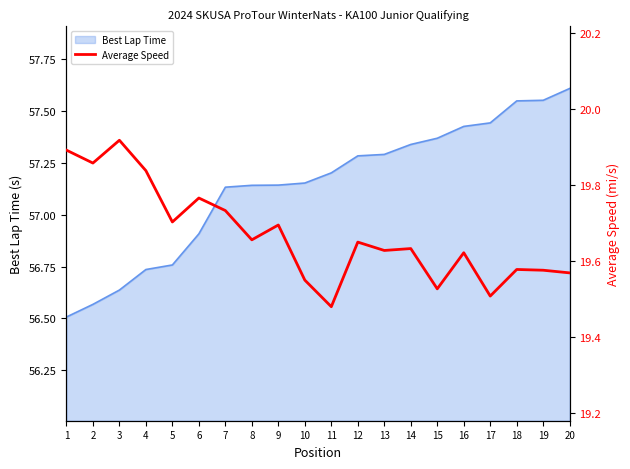

Is it true that the value at 20 is 19.6?

True